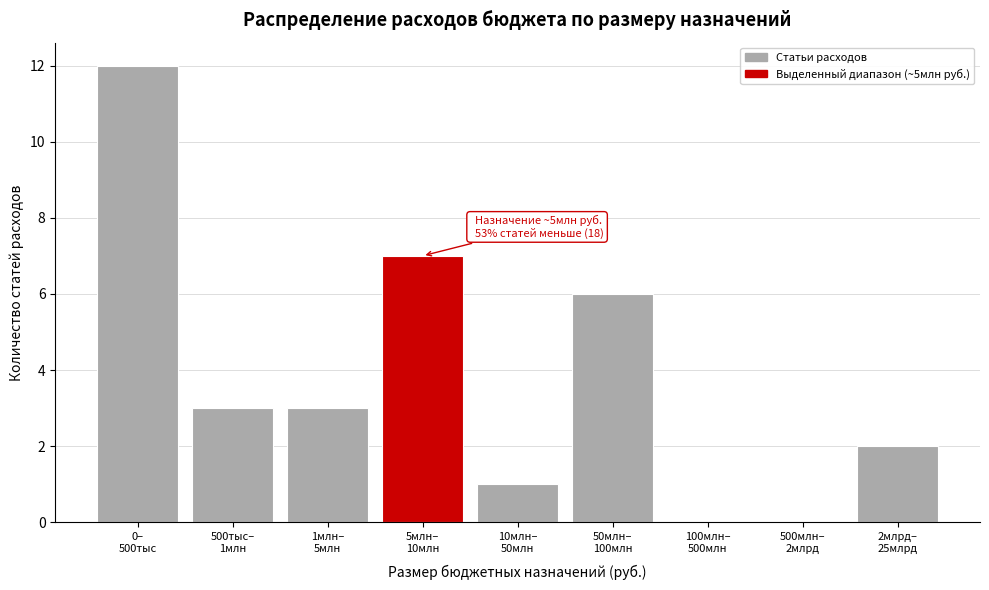

What is the greatest value displayed?

12